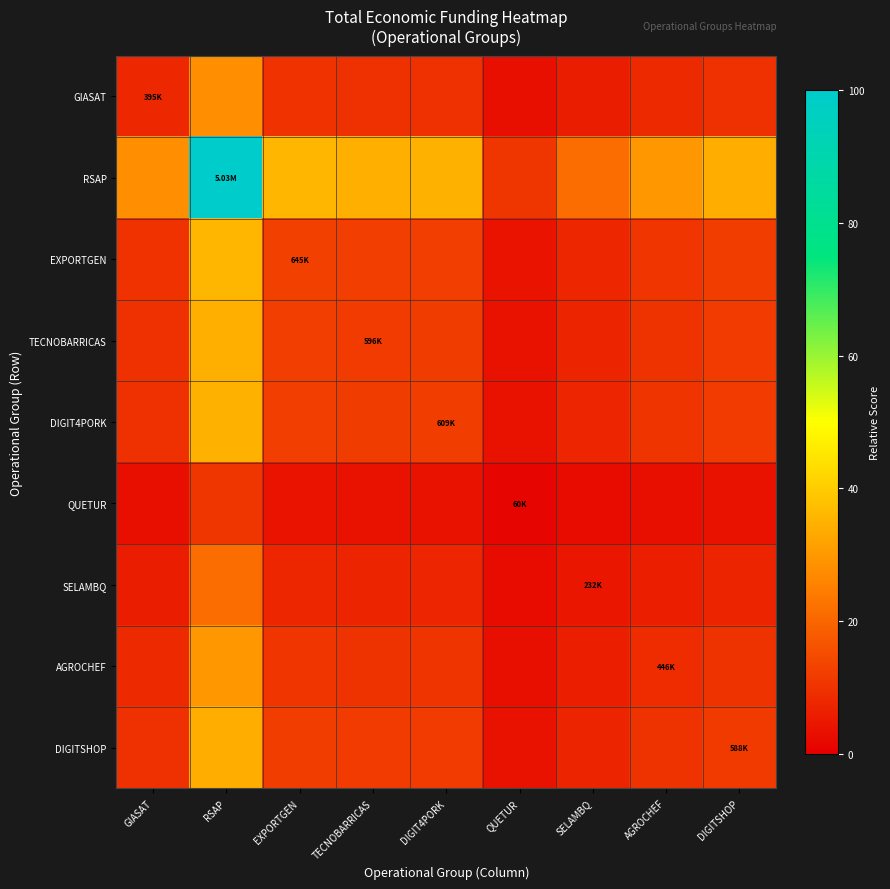

What is the minimum value shown in the chart?

1.2